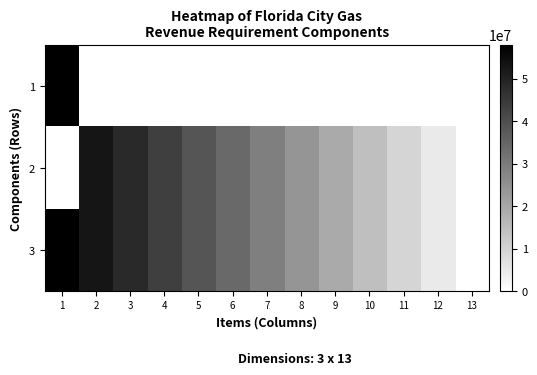

What is the total value across all series at 4?

87000000.0